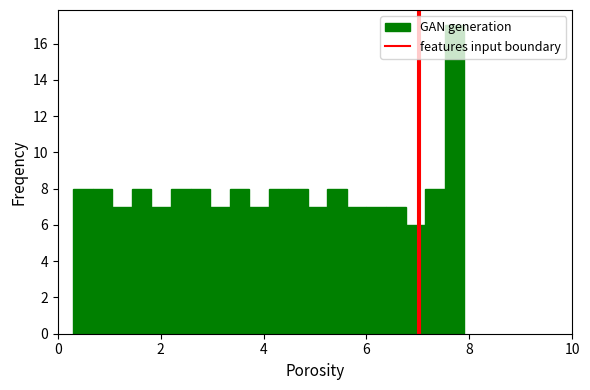

Read against the x-axis, roughly where is the centre of the tallest bar?

7.8